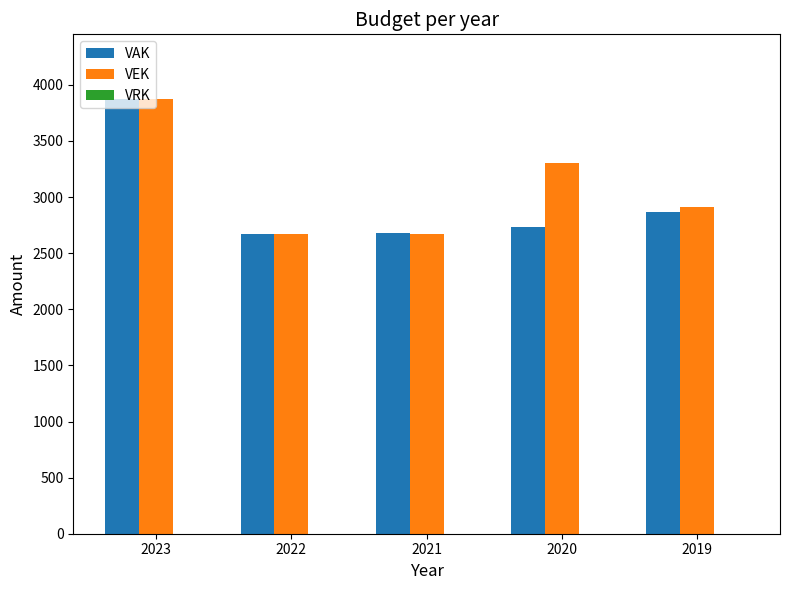

At which category is the sum across all series the highest?

2023